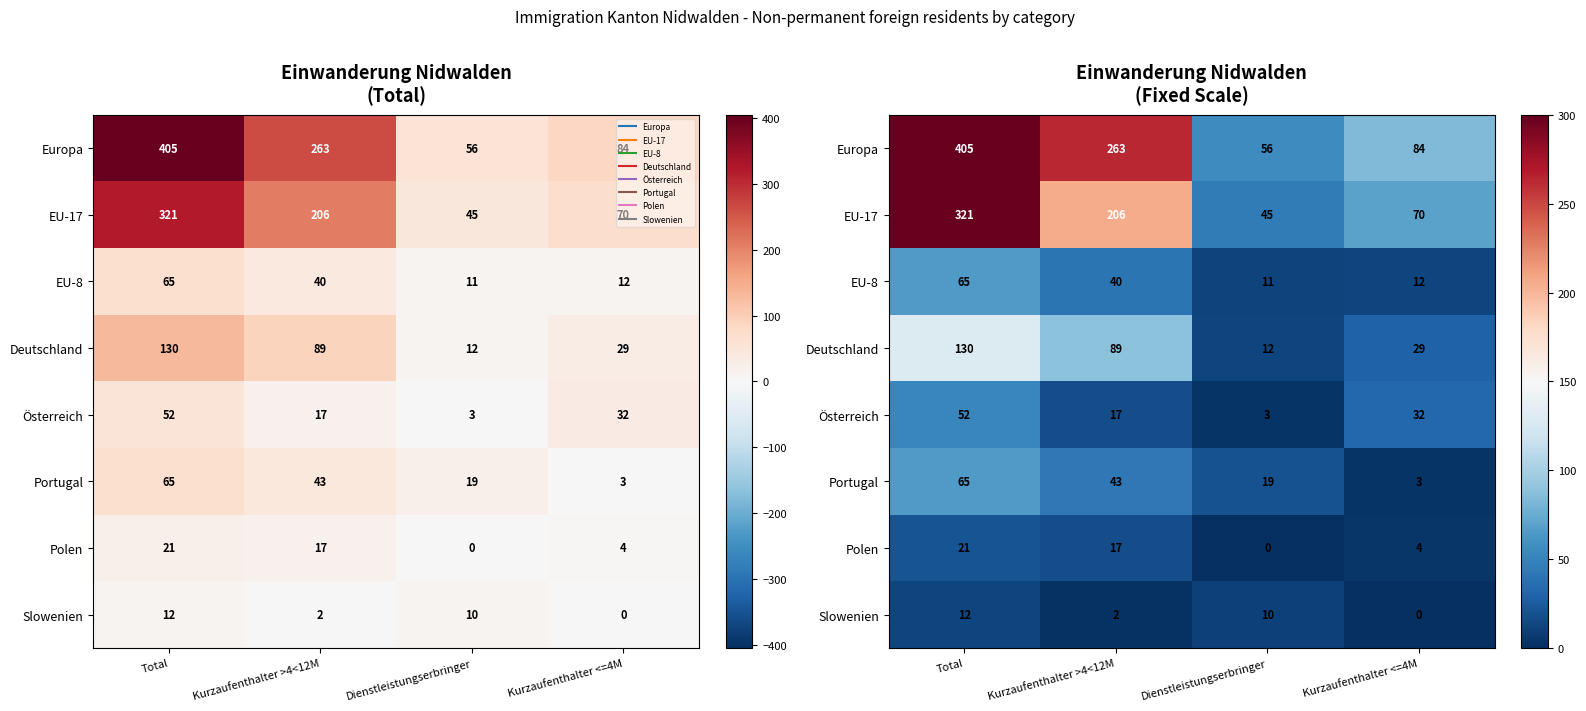

Is it true that EU-17 equals 100 at Total?

False